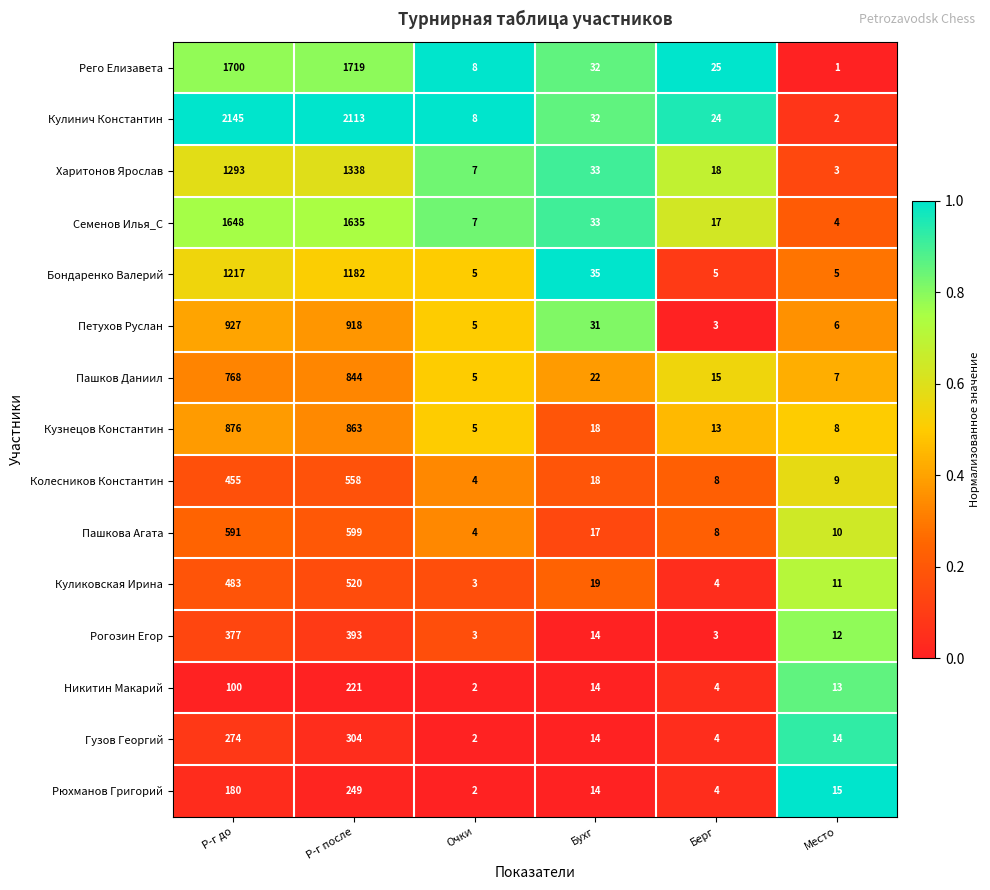

The Пашков Даниил series shows 22 at Бухг. True or false?

True